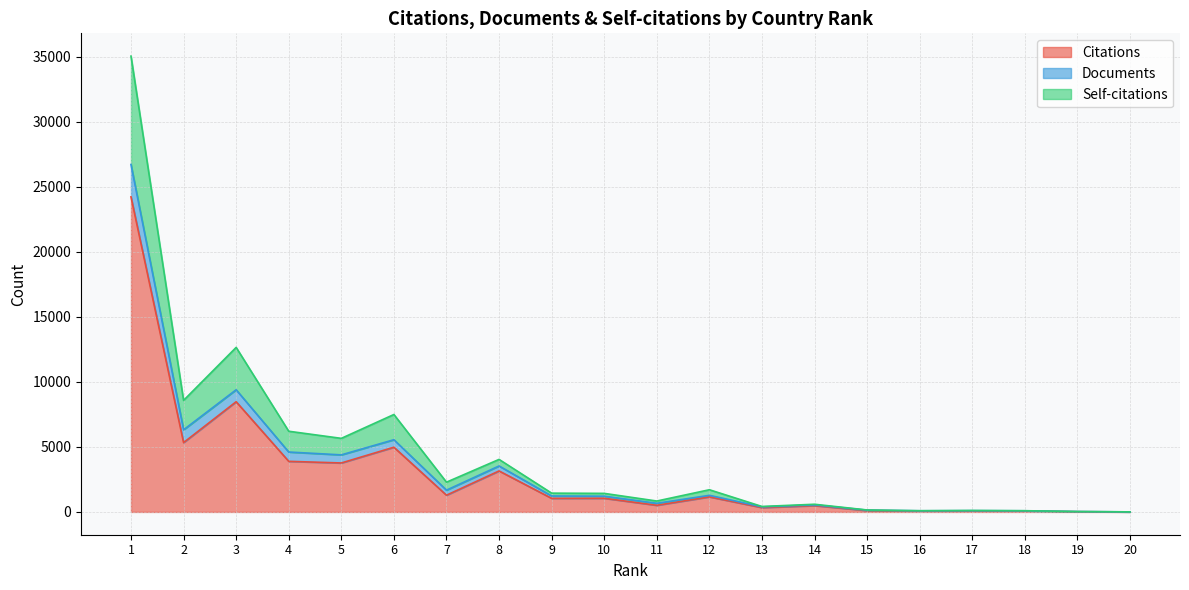

Count the number of categories in the chart.

20